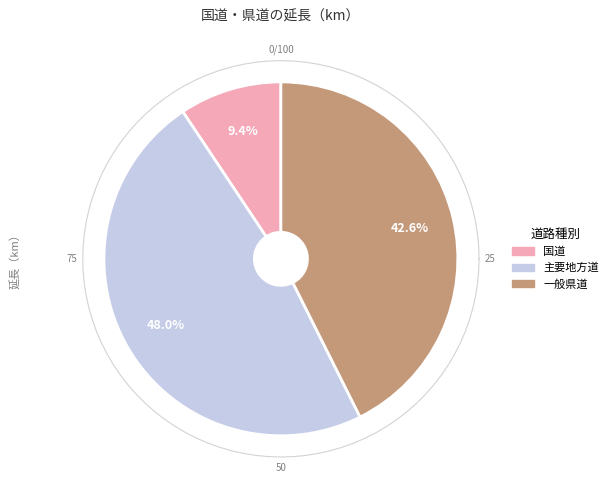

To the nearest percent, what is the average slice percentage?

33%